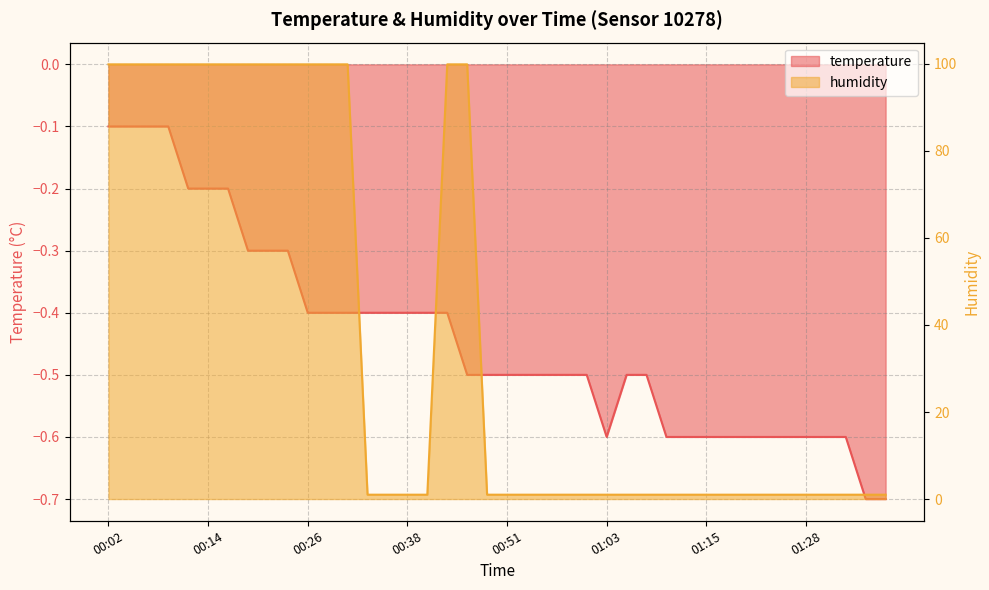

At which label is temperature closest to 0?

00:02